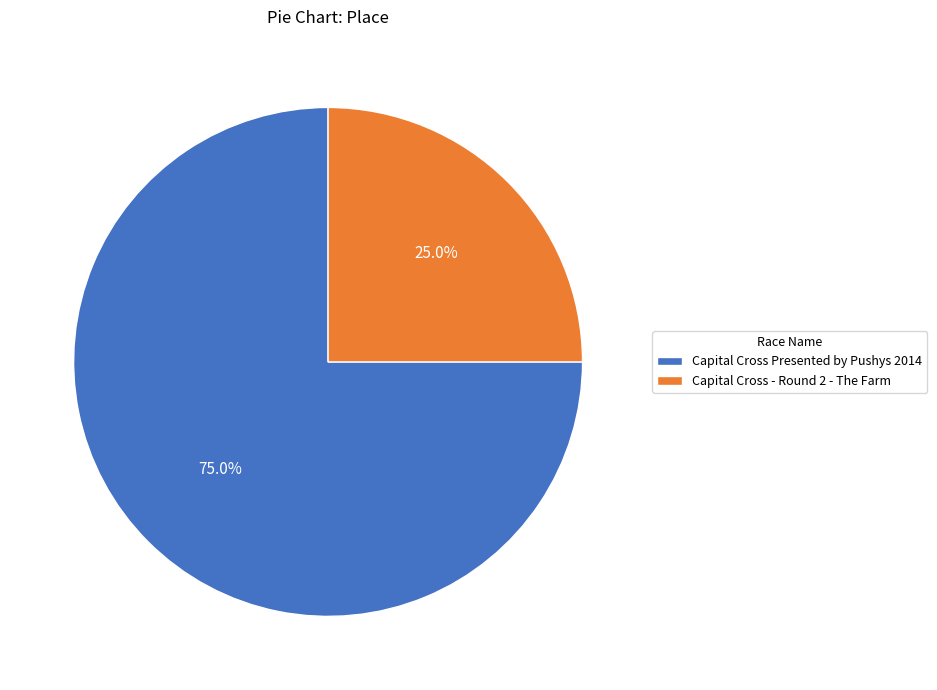

Rank the categories by value from lowest to highest.

Capital Cross - Round 2 - The Farm, Capital Cross Presented by Pushys 2014